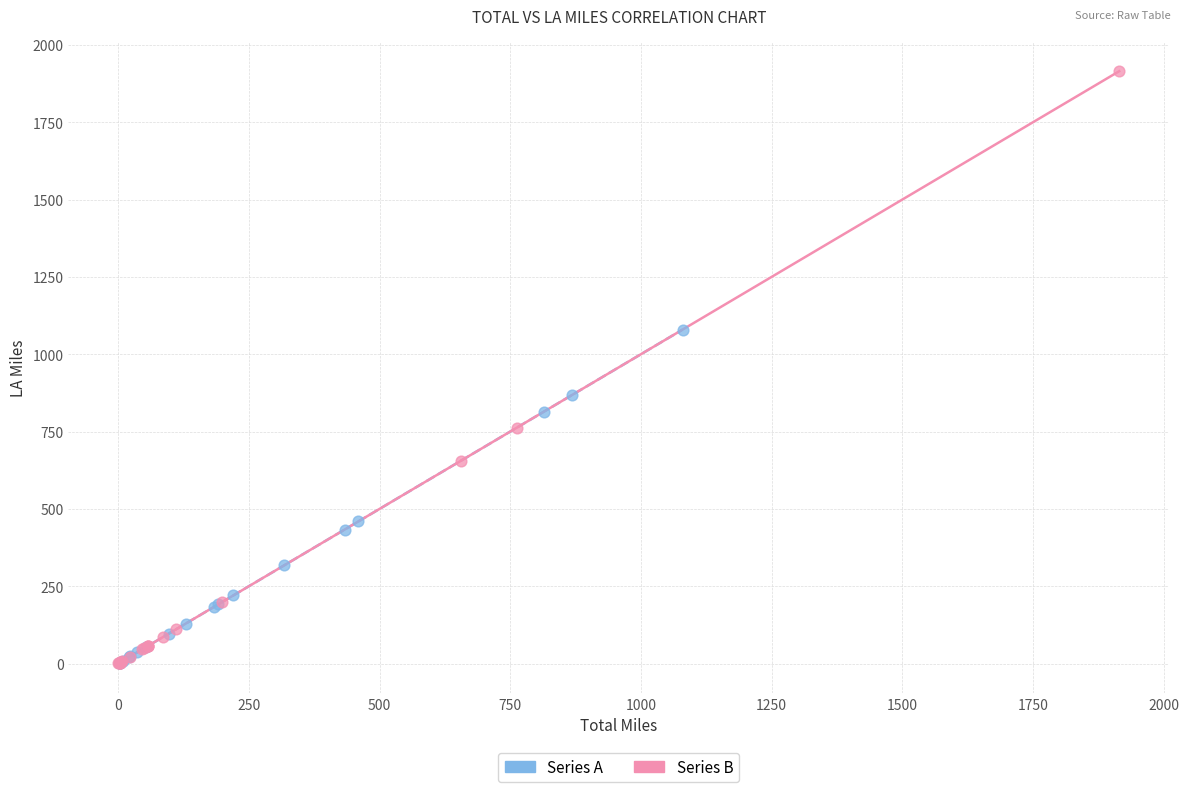

What are all the series names shown in the legend?

Series A, Series B